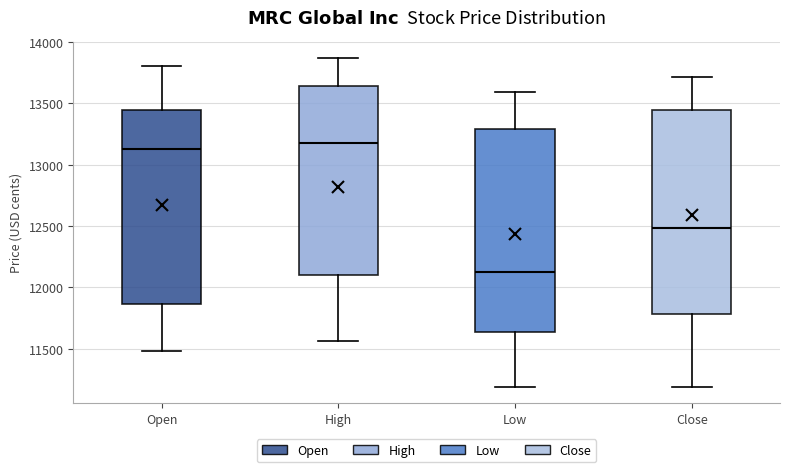

Reading left to right, transcribe this box plot: for each box, give where its median line is, the range the box spans, and where its two whiskers end, as read against the y-axis. The values are not printed on the chart, so give them approximately, as read against the axis.

Open: median 13150, box 11850 to 13450, whiskers 11500 to 13800
High: median 13150, box 12100 to 13650, whiskers 11550 to 13850
Low: median 12150, box 11650 to 13300, whiskers 11200 to 13600
Close: median 12500, box 11800 to 13450, whiskers 11200 to 13700